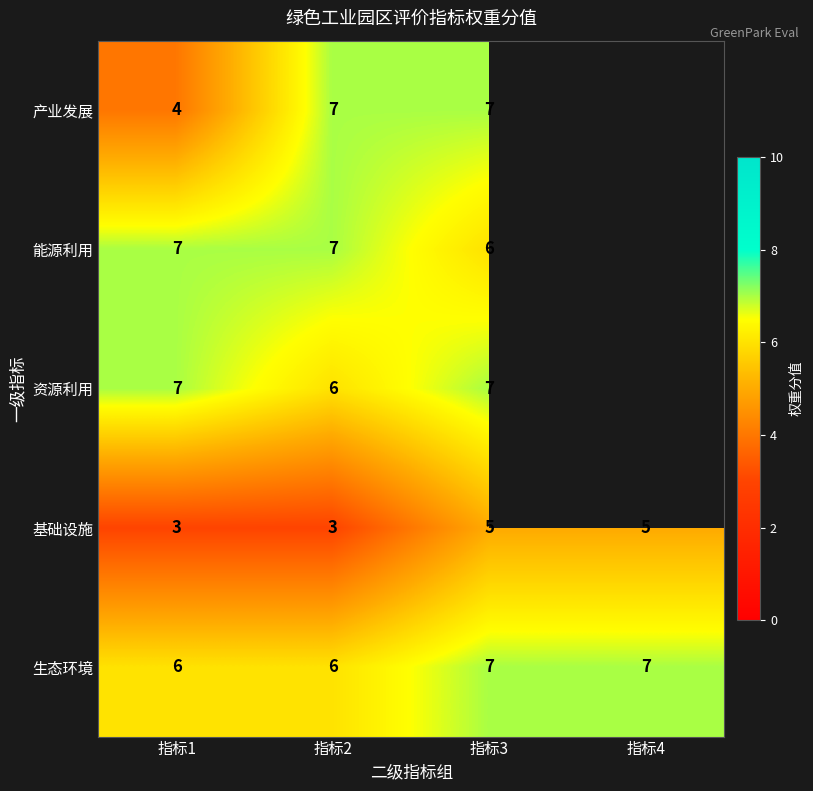

The 能源利用 series shows 8 at 指标3. True or false?

False